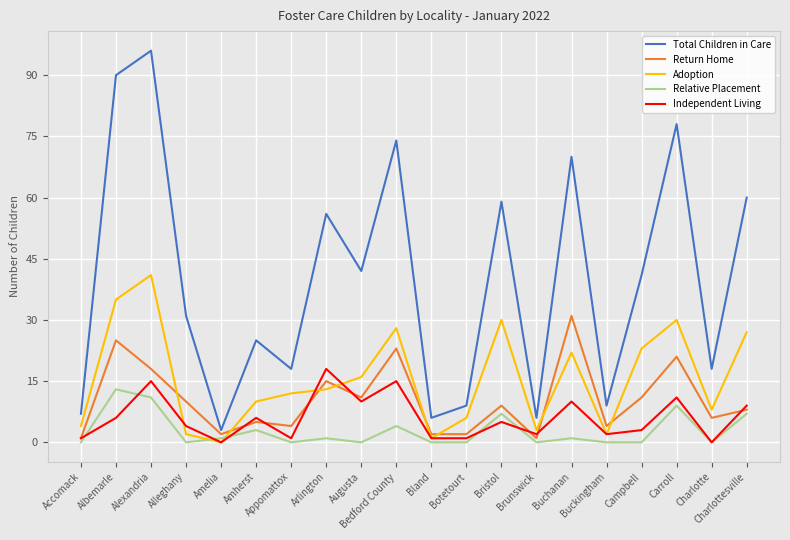

Where is Return Home nearest to the value 16?

Arlington